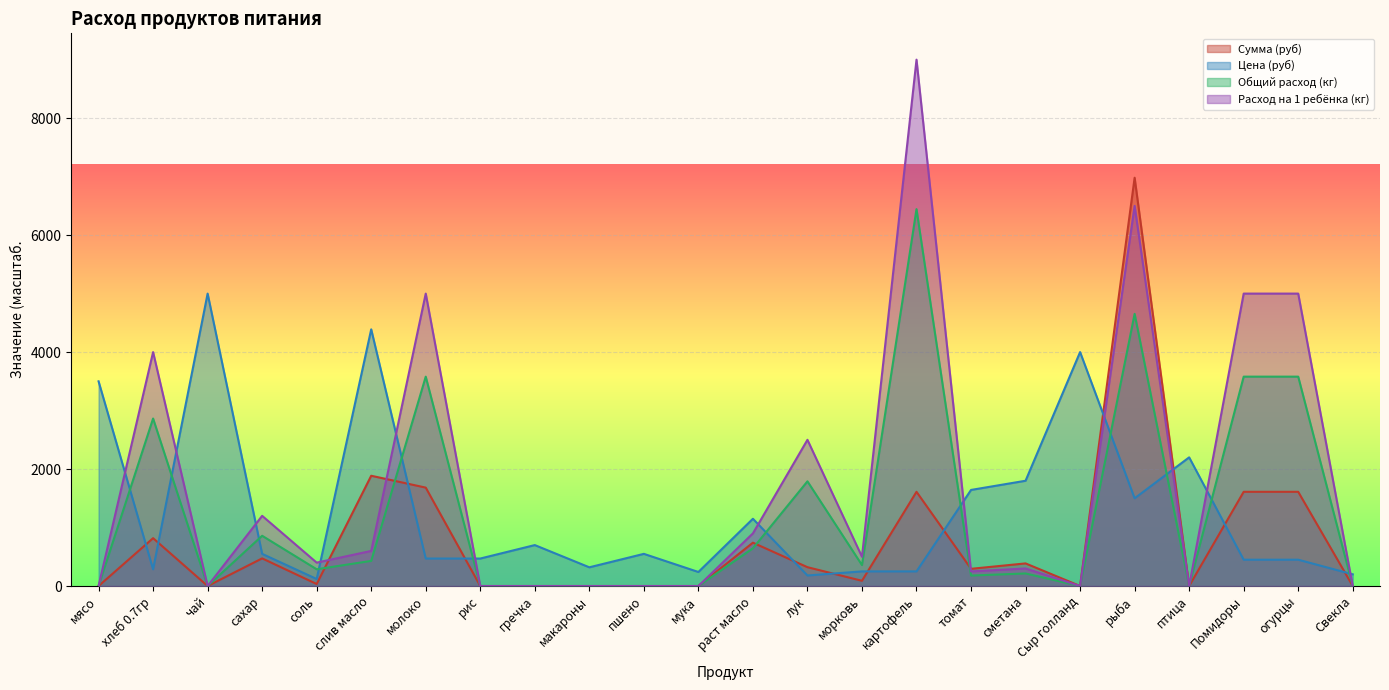

What are all the series names shown in the legend?

Сумма (руб), Цена (руб), Общий расход (кг), Расход на 1 ребёнка (кг)